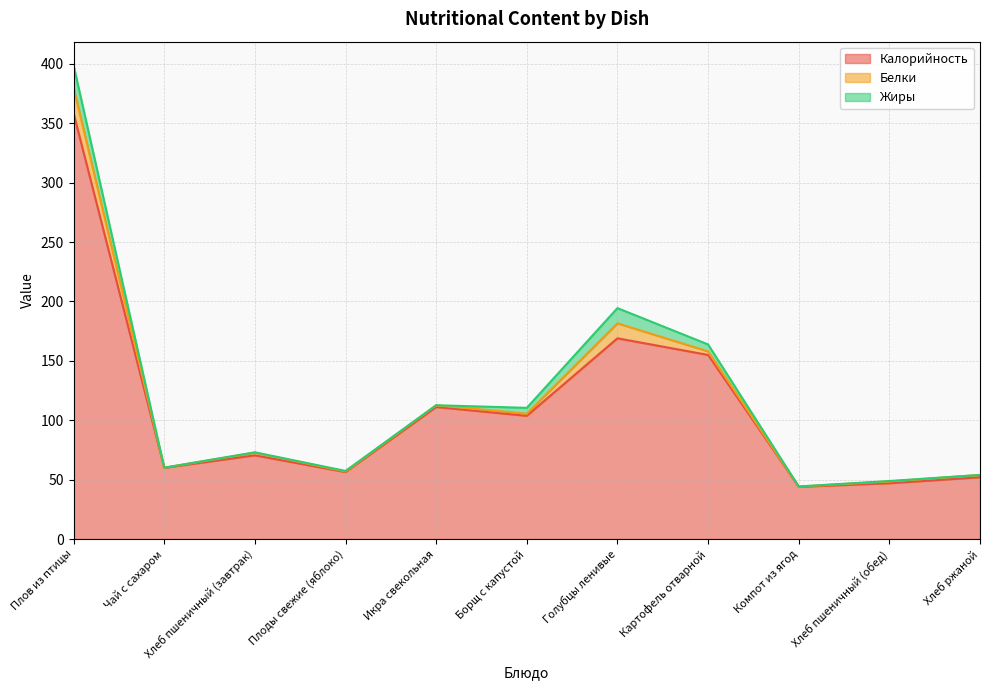

What is the difference between the Жиры values at Плоды свежие (яблоко) and Плов из птицы?

18.3